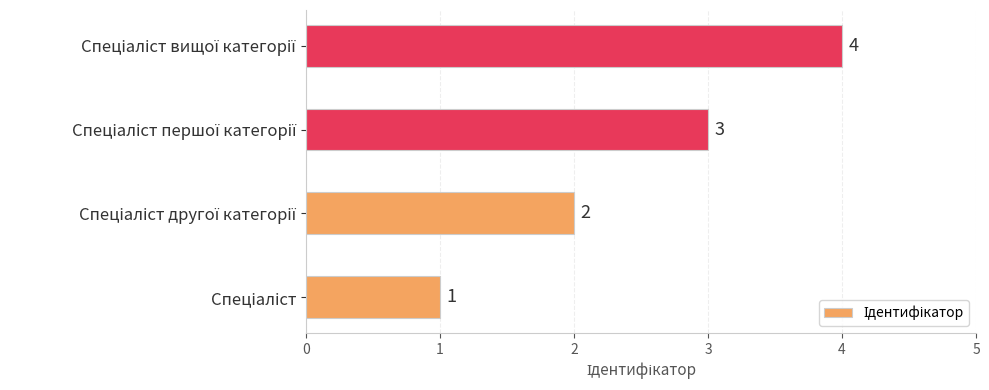

Count the values in the range 2 to 4.

3